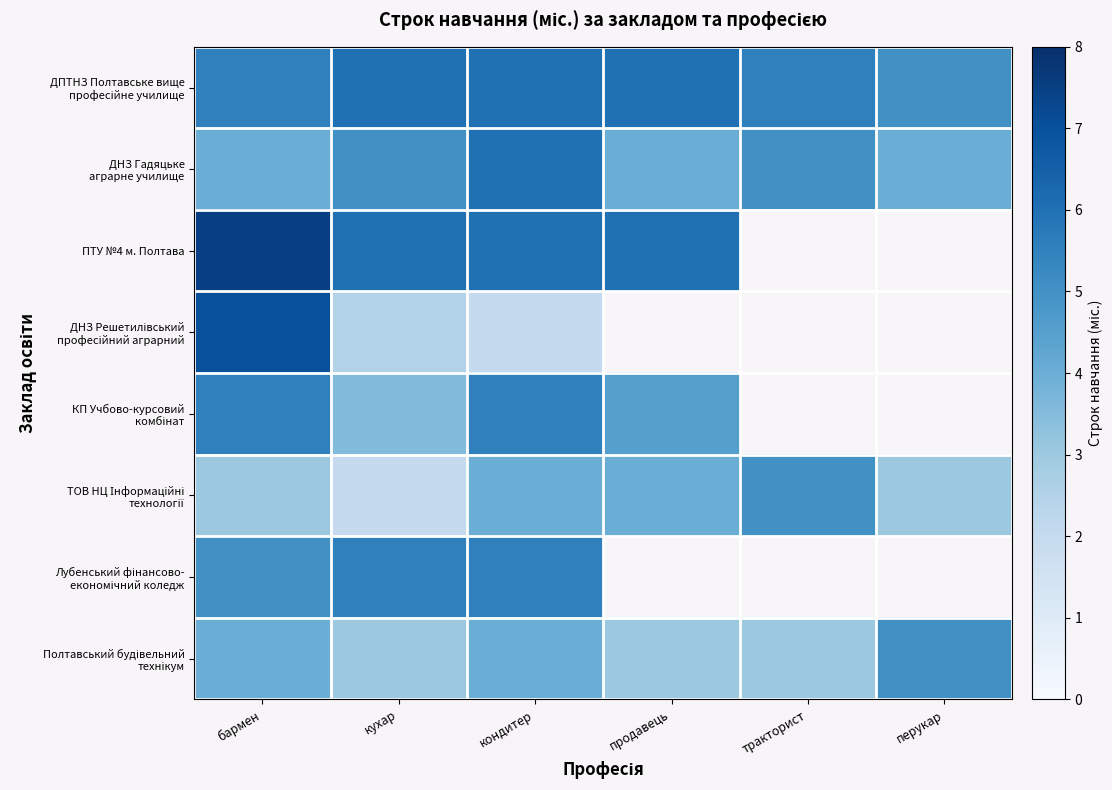

What is the difference between the ДПТНЗ Полтавське вище професійне училище values at тракторист and перукар?

0.5